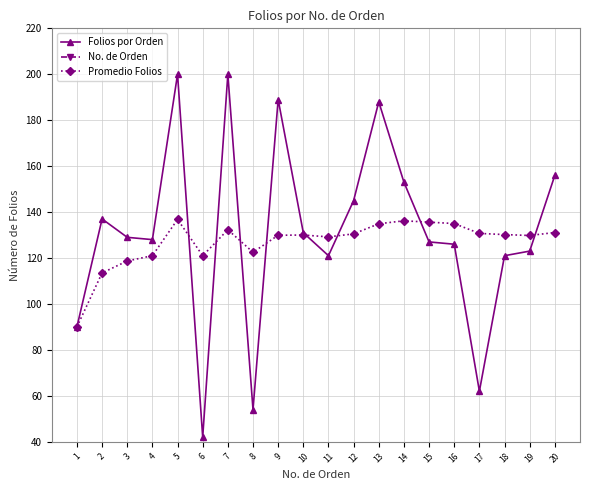

At which label does No. de Orden first exceed 11?

12